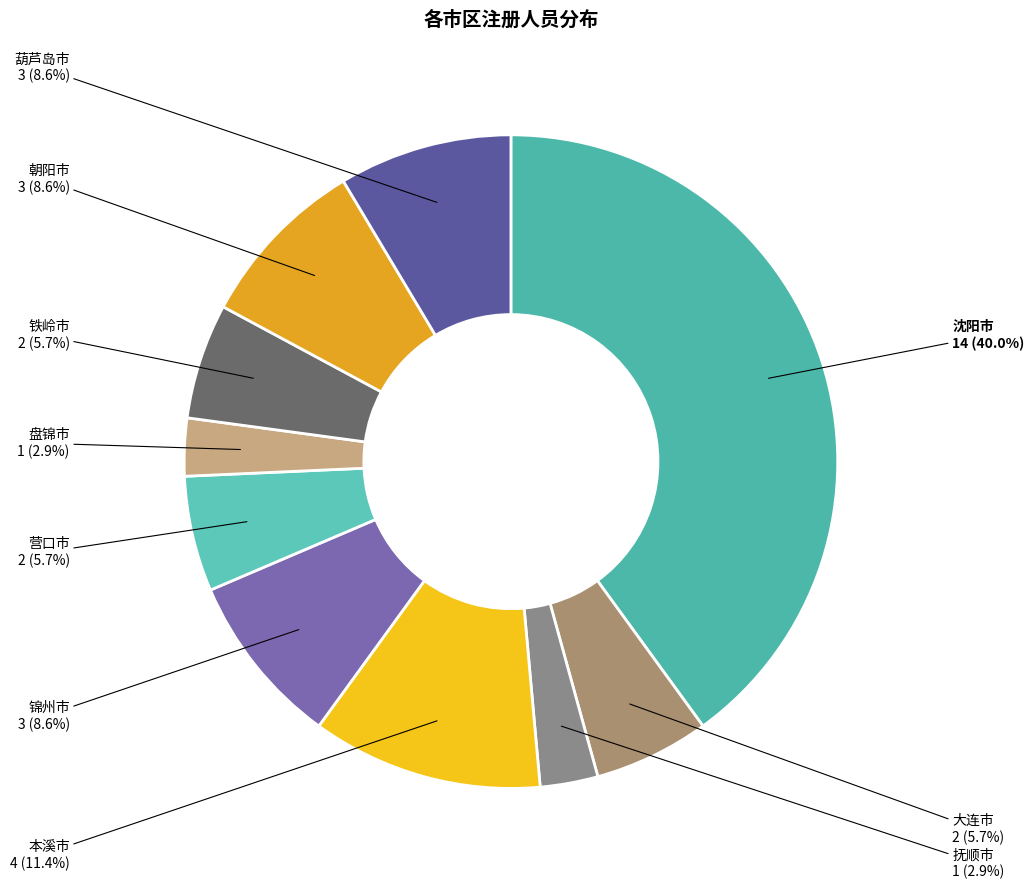

Count the number of slices in the pie.

10